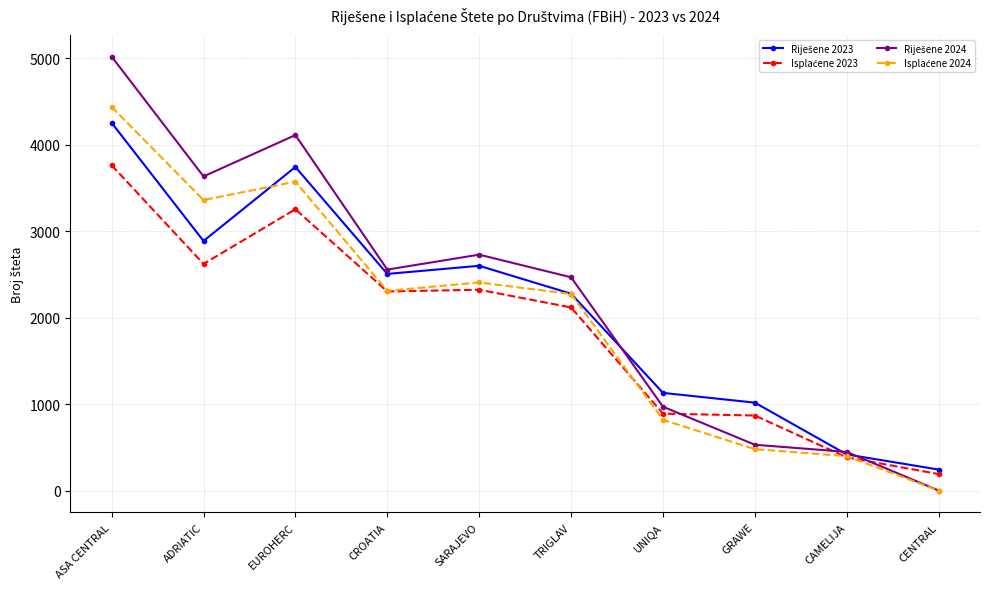

At which category is the sum across all series the highest?

ASA CENTRAL